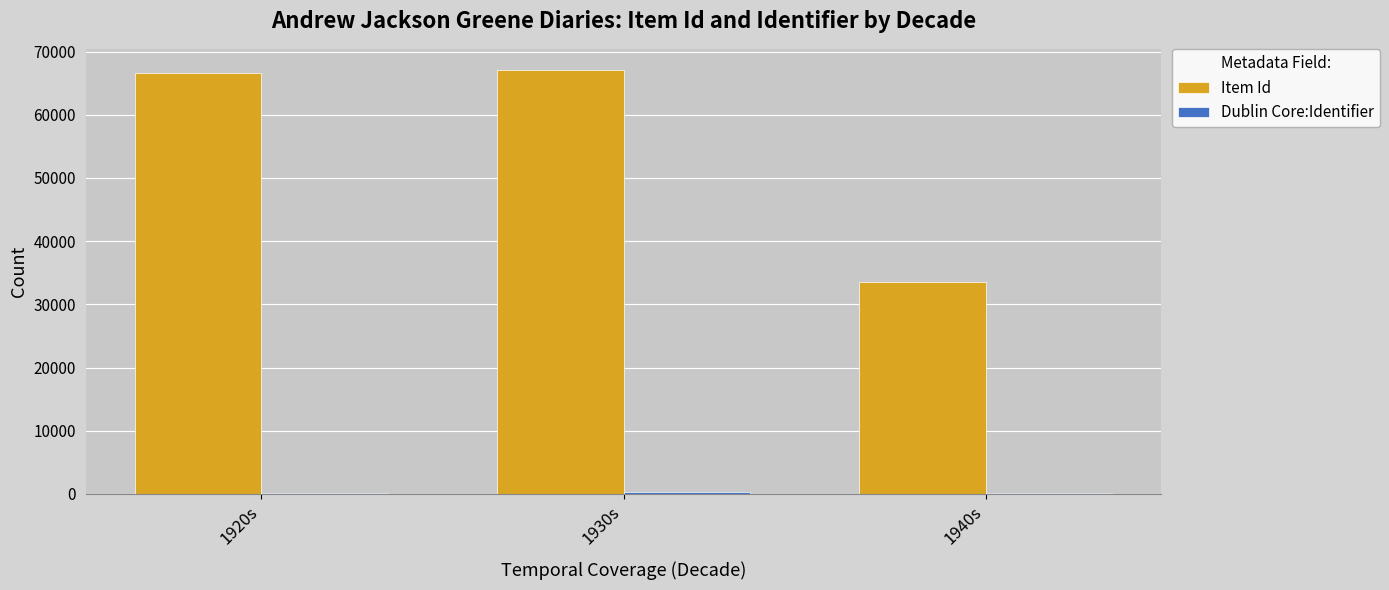

The Item Id series shows 66555 at 1920s. True or false?

True